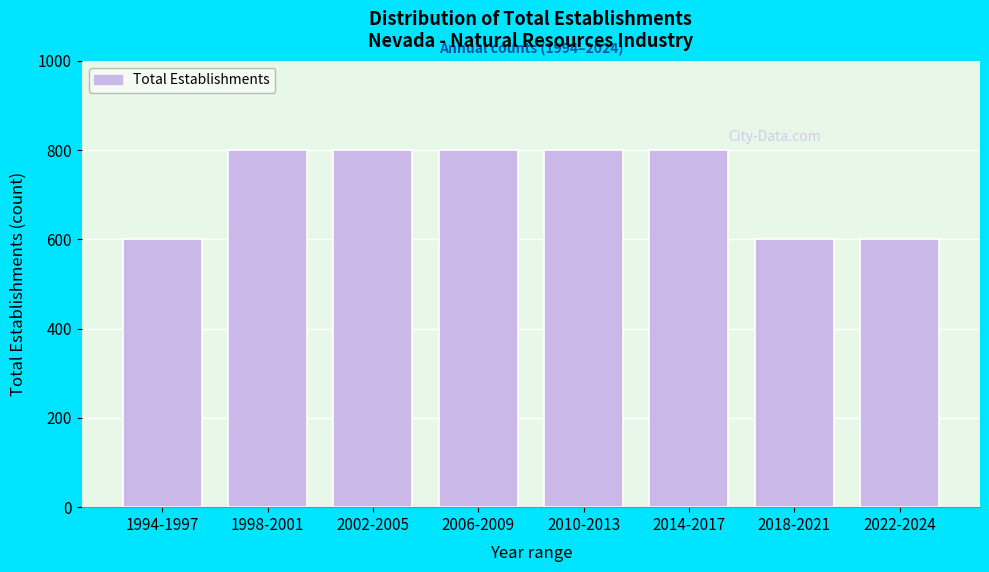

Reading left to right, what are all the values shown in this chart?

1994-1997=600	1998-2001=800	2002-2005=800	2006-2009=800	2010-2013=800	2014-2017=800	2018-2021=600	2022-2024=600